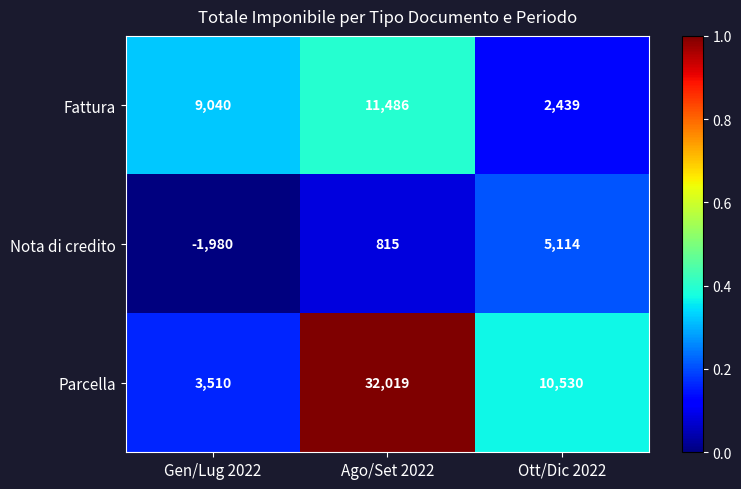

The Parcella series shows 32019 at Ago/Set 2022. True or false?

True